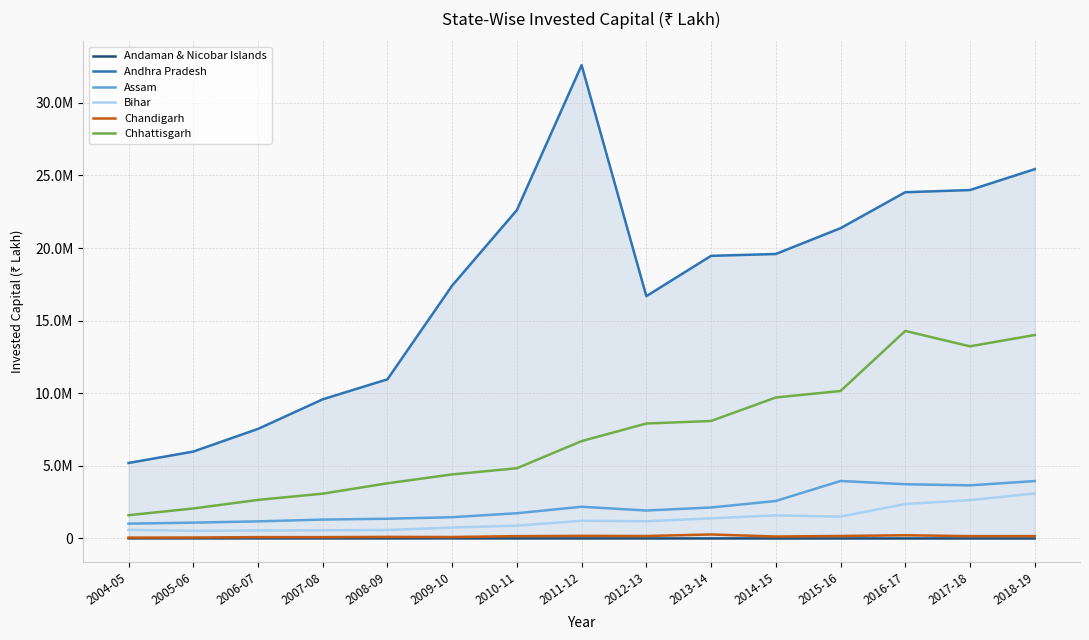

Reading right to left, extract all data points from this chart.

Andaman & Nicobar Islands: 2414	3449	2666	3270	3751	4468	4375	4967	5010	8745	6623	6746	7442	7920	8082
Andhra Pradesh: 25433421	23994086	23844352	21368799	19590584	19463961	16687679	32594218	22614430	17414928	10960697	9583545	7546449	5985776	5200094
Assam: 3954367	3660320	3736145	3960000	2582876	2135656	1927084	2185871	1739924	1466773	1361928	1301965	1179526	1090976	1022608
Bihar: 3104131	2642616	2372084	1507847	1589660	1391746	1187284	1219662	882184	755744	584884	563684	553310	529740	595656
Chandigarh: 165329	162600	223392	173862	135804	277699	170997	181261	161831	102910	111002	93796	95077	66665	62152
Chhattisgarh: 14011199	13233410	14293149	10157306	9709592	8091611	7916990	6706859	4837395	4412078	3801782	3086215	2657060	2067035	1603833